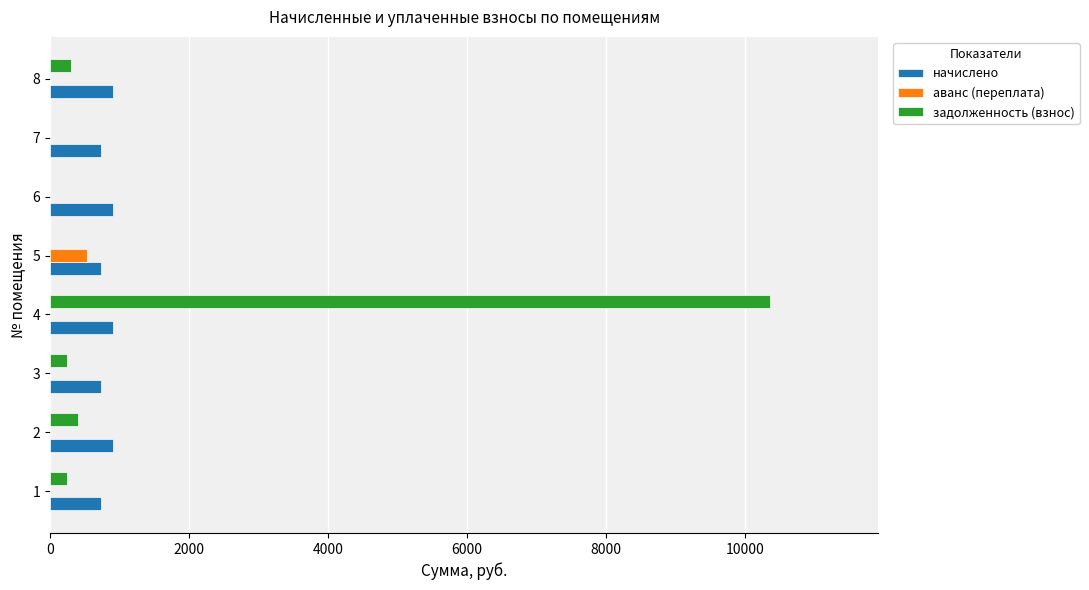

What is the average value of the аванс (переплата) series?

66.2